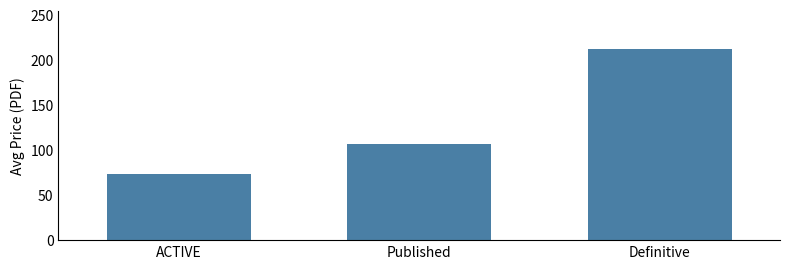

What is the difference between the maximum and minimum values?

138.0